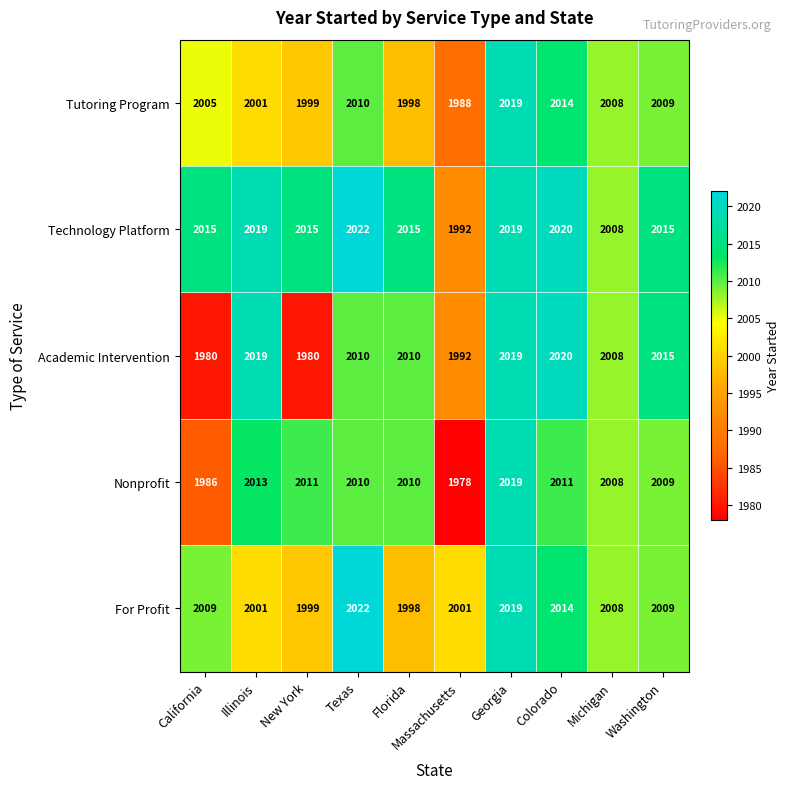

Which series has the largest total across all categories?

Technology Platform